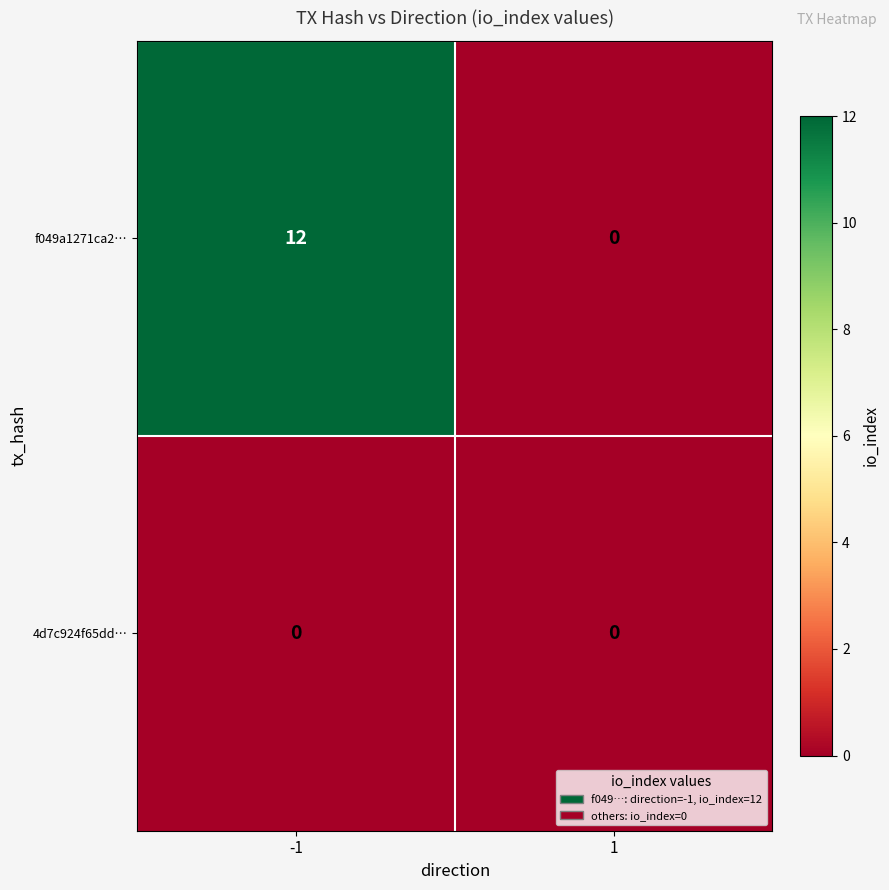

Count the number of categories in the chart.

2